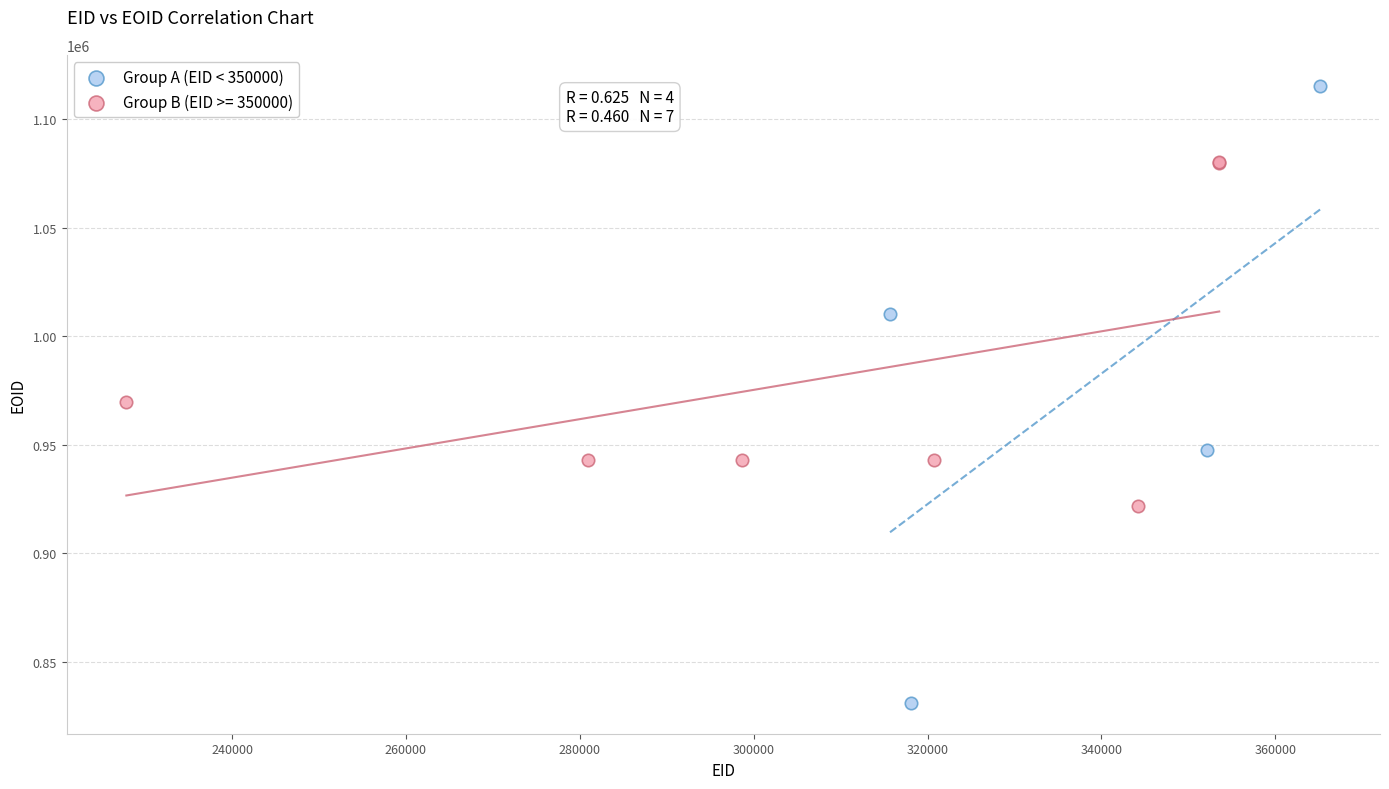

Which series contains the lowest Y value?

Group A (EID < 350000)